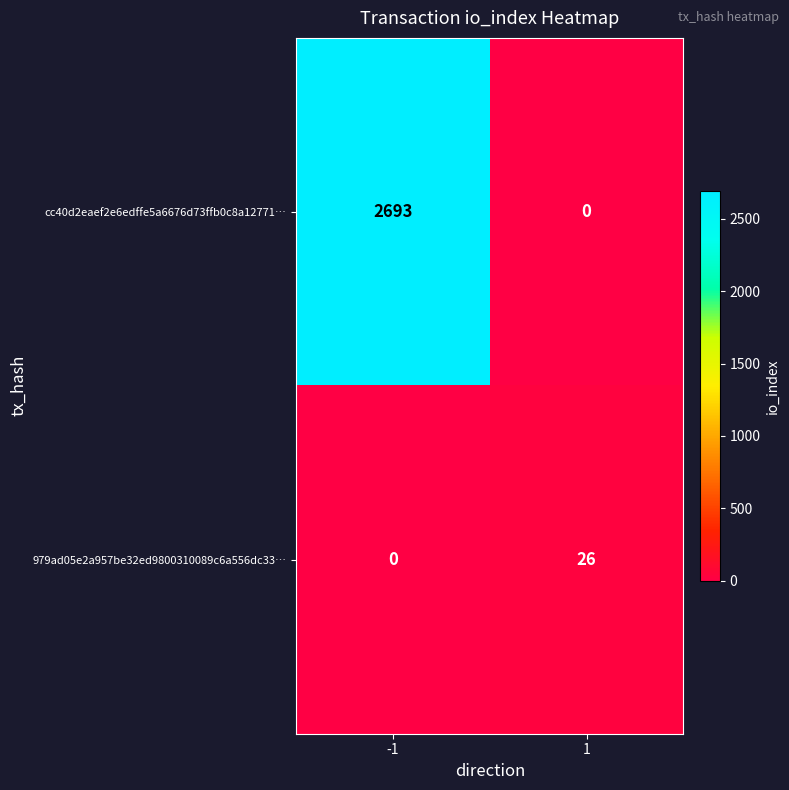

Reading left to right, extract all data points from this chart.

cc40d2eaef2e6edffe5a6676d73ffb0c8a12771…: -1=2693	1=0
979ad05e2a957be32ed9800310089c6a556dc33…: -1=0	1=26